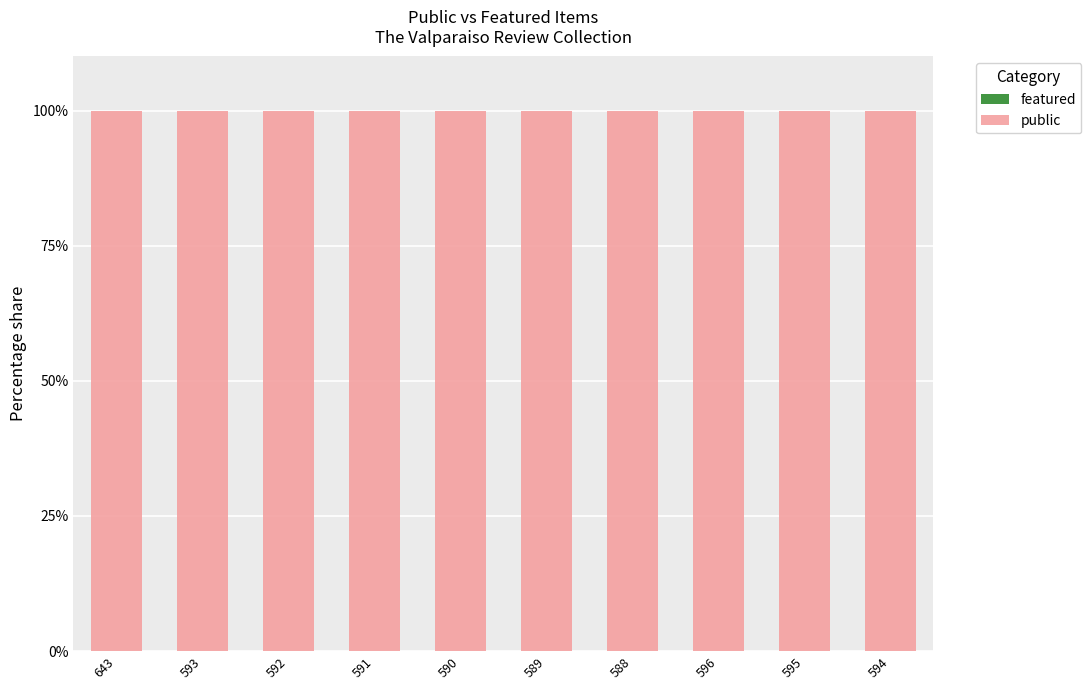

Is the value of public at 591 greater than the value of featured at 588?

Yes